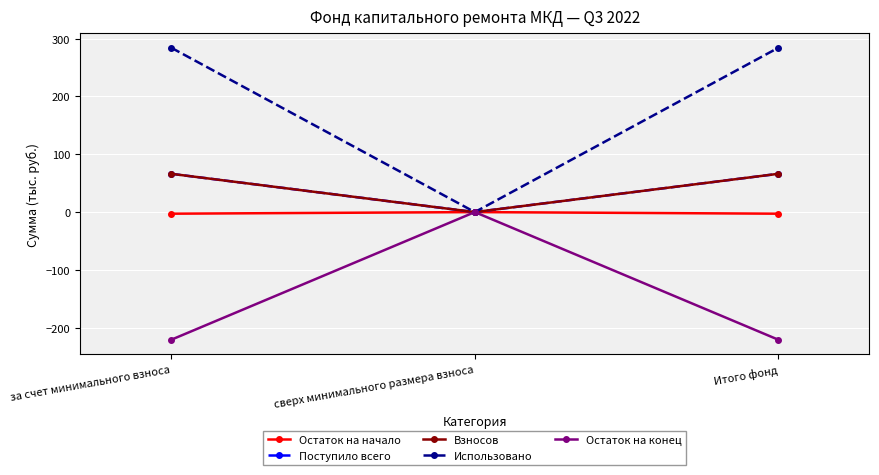

At which category is the sum across all series the highest?

за счет минимального взноса